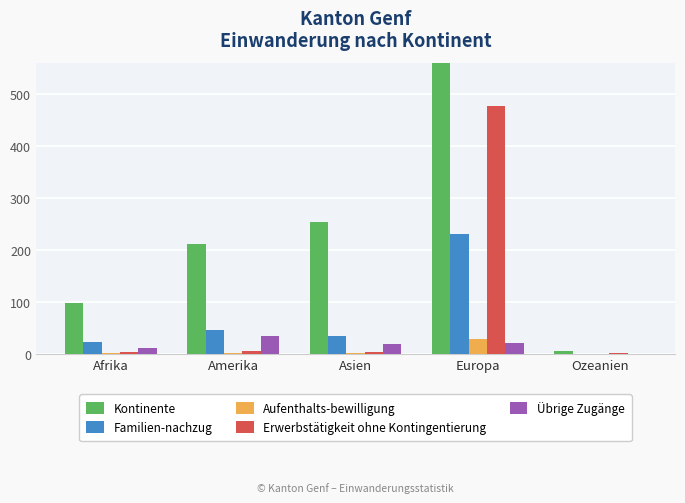

Reading left to right, what are all the values shown in this chart?

Kontinente: 98	211	254	992	6
Familien-nachzug: 23	47	34	231	1
Aufenthalts-bewilligung: 2	2	3	29	0
Erwerbstätigkeit ohne Kontingentierung: 4	6	4	476	2
Übrige Zugänge: 12	34	19	21	0